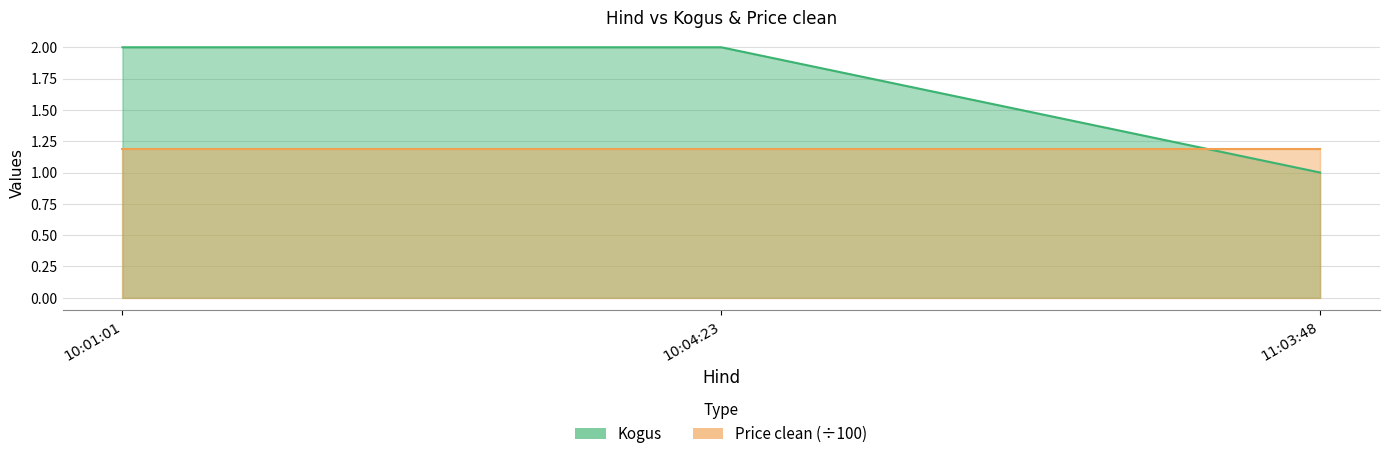

What is the difference between the values at 11:03:48 and 10:01:01?

1